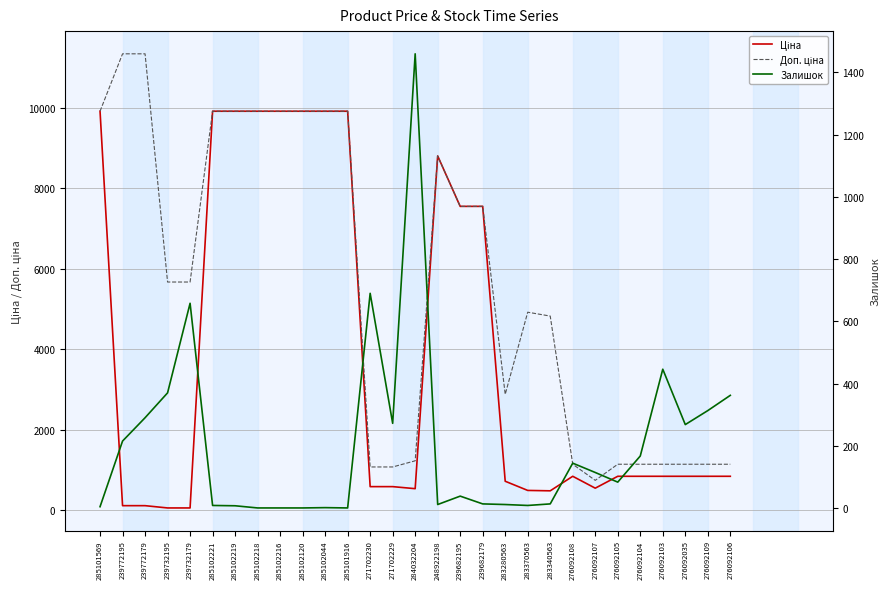

What is the label of the 9th point from the right?

283340563